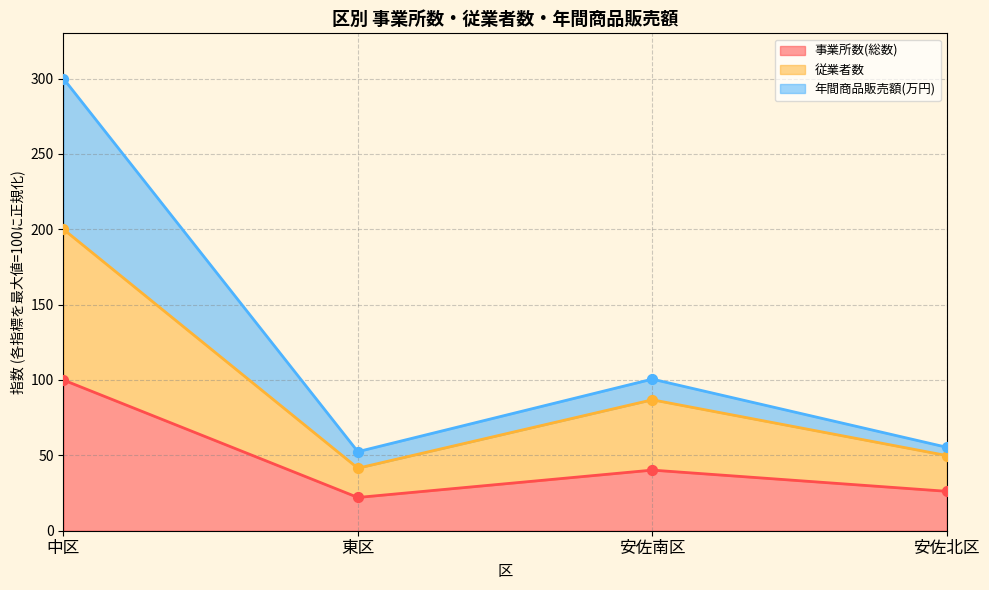

Which series has the largest Y range (max minus min)?

年間商品販売額(万円)